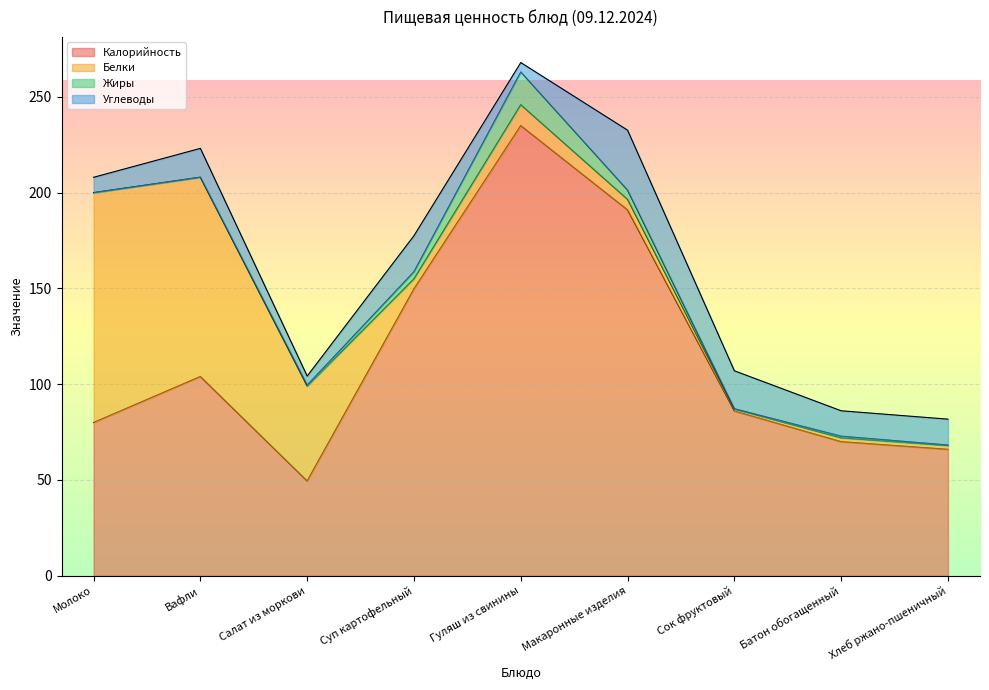

How many data points does each series have?

9